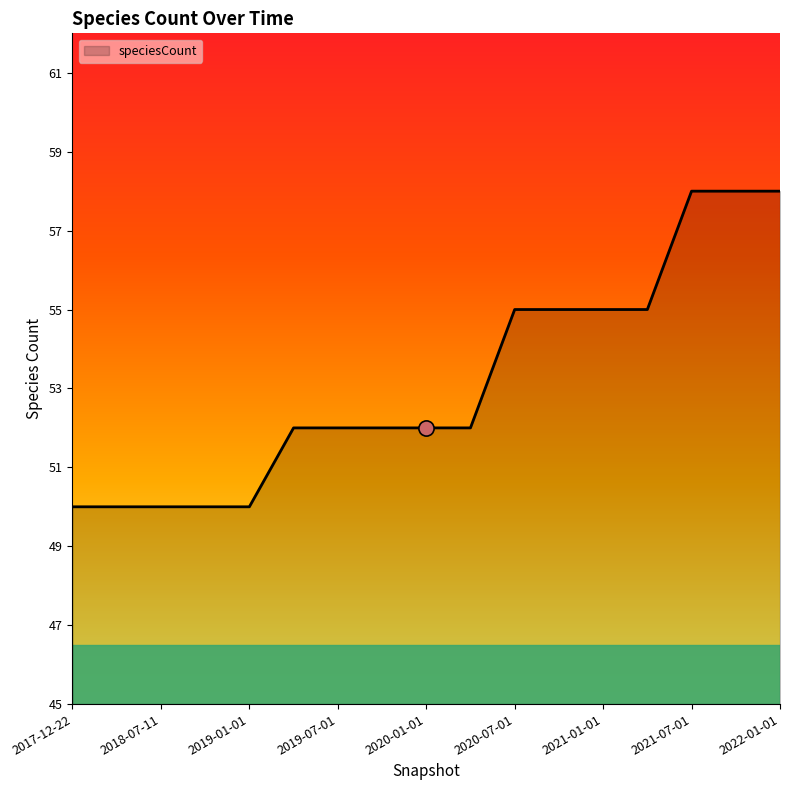

What is the difference between the maximum and minimum values?

8